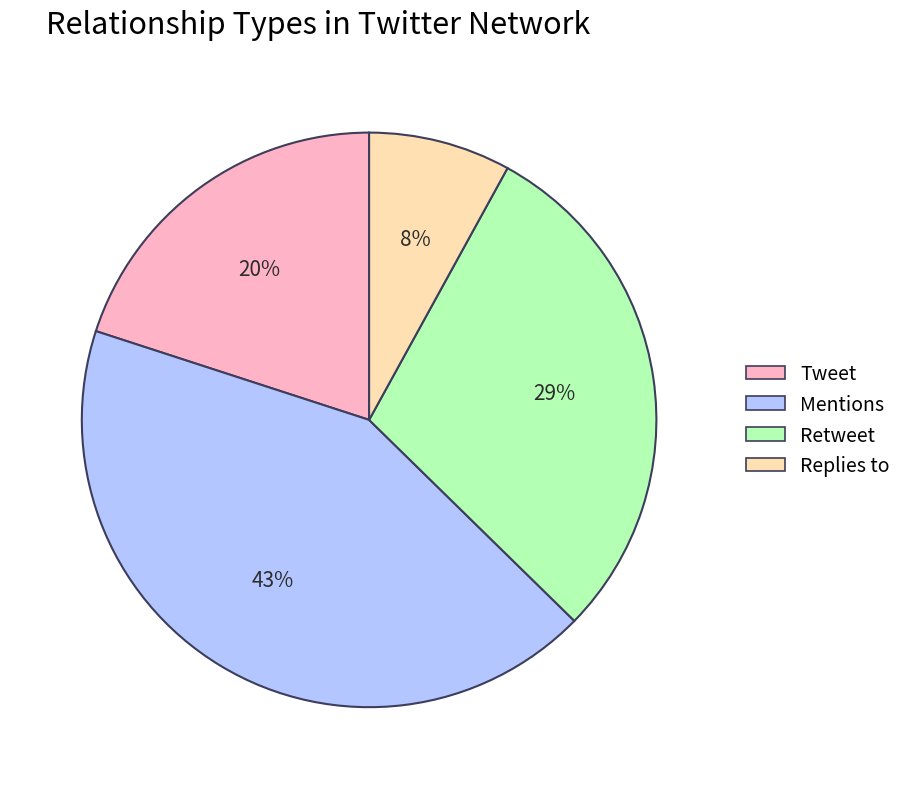

To the nearest percent, what is the difference between the largest and smallest slice percentages?

35%